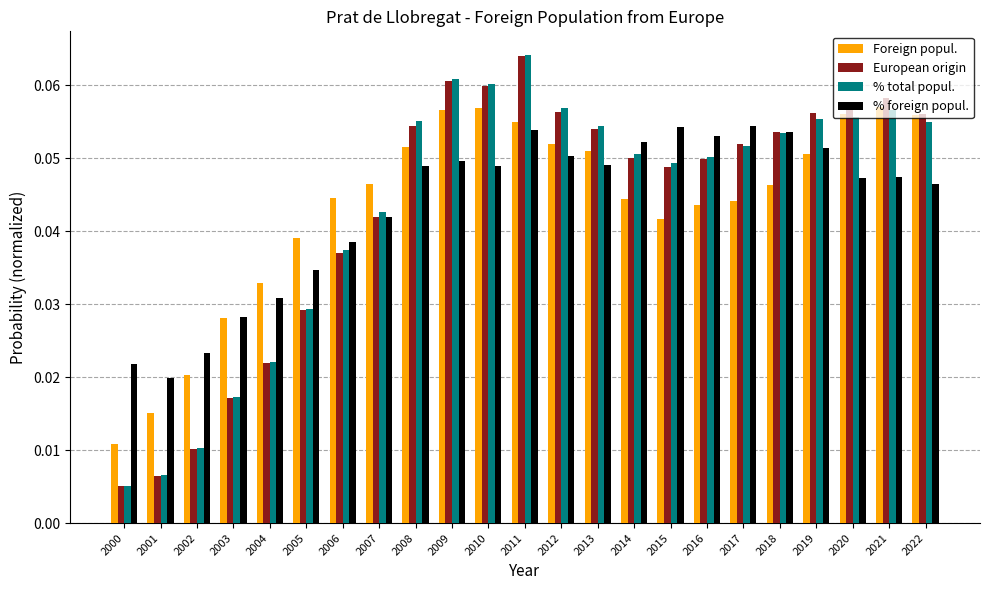

Which category has the highest value across all series?

2011